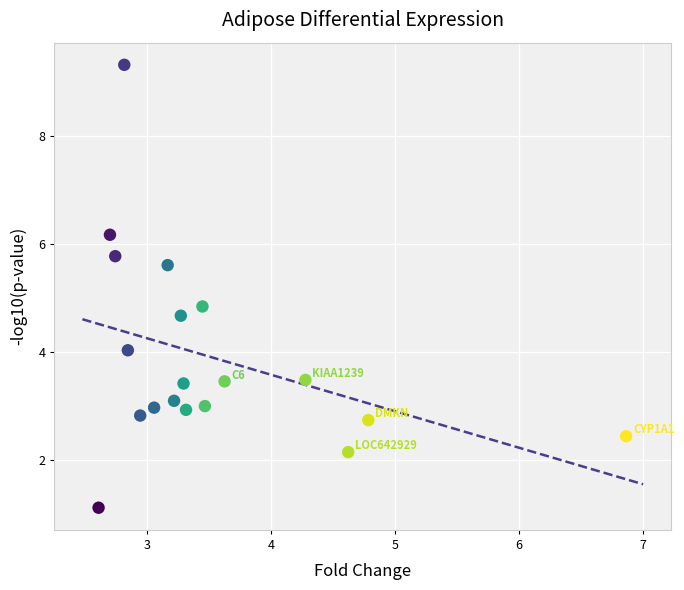

What Y value in the scatter plot is closest to 5?

4.8